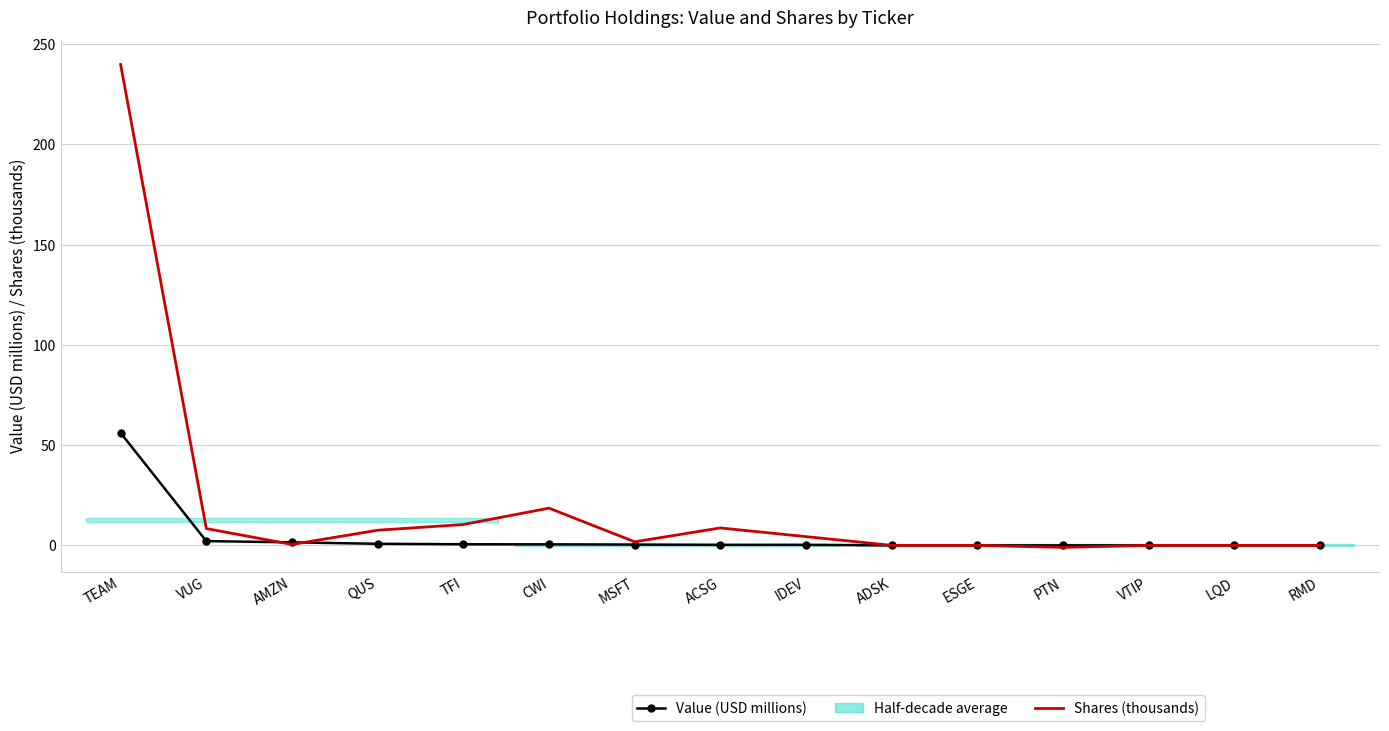

Reading left to right, transcribe all the data shown in this chart.

Value (USD millions): 56.1	2.1	1.5	0.8	0.5	0.5	0.4	0.3	0.3	0.0	0.0	0.0	0.0	0.0	0.0
Shares (thousands): 239.9	8.4	0.5	7.6	10.4	18.6	1.8	8.7	4.4	-0.0	-0.0	-1.0	-0.0	-0.0	-0.0